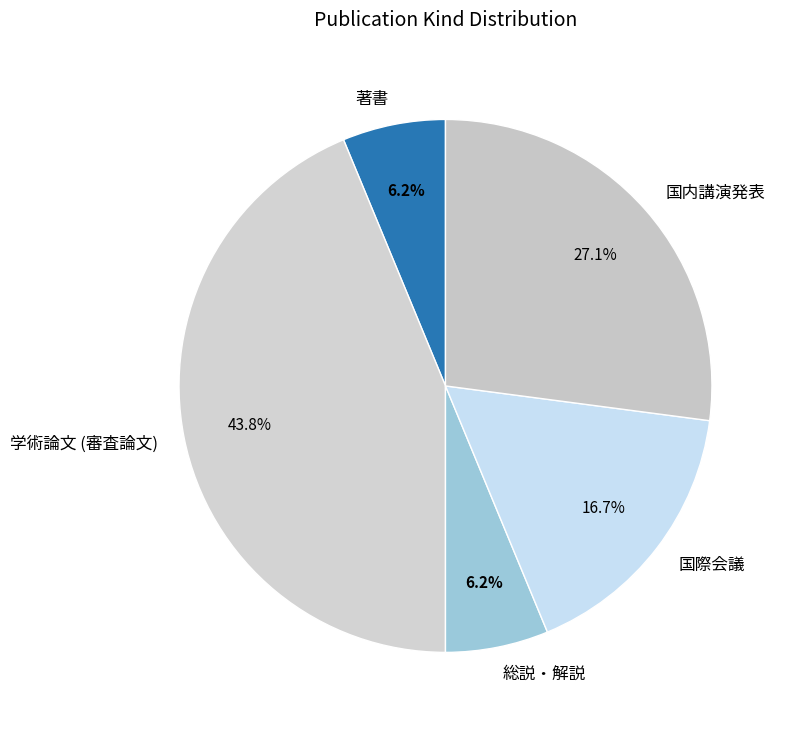

Is there any slice that represents more than half of the pie?

No